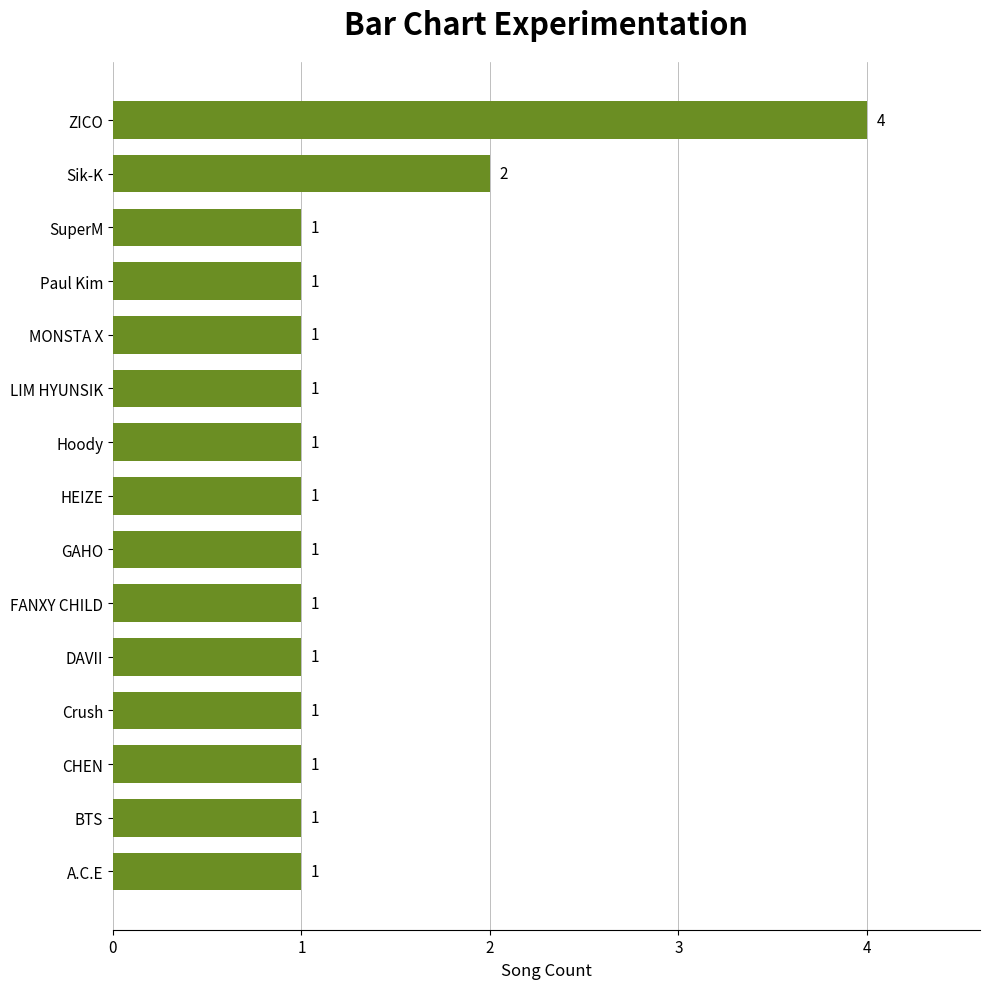

Count the values in the range 1 to 2.

14